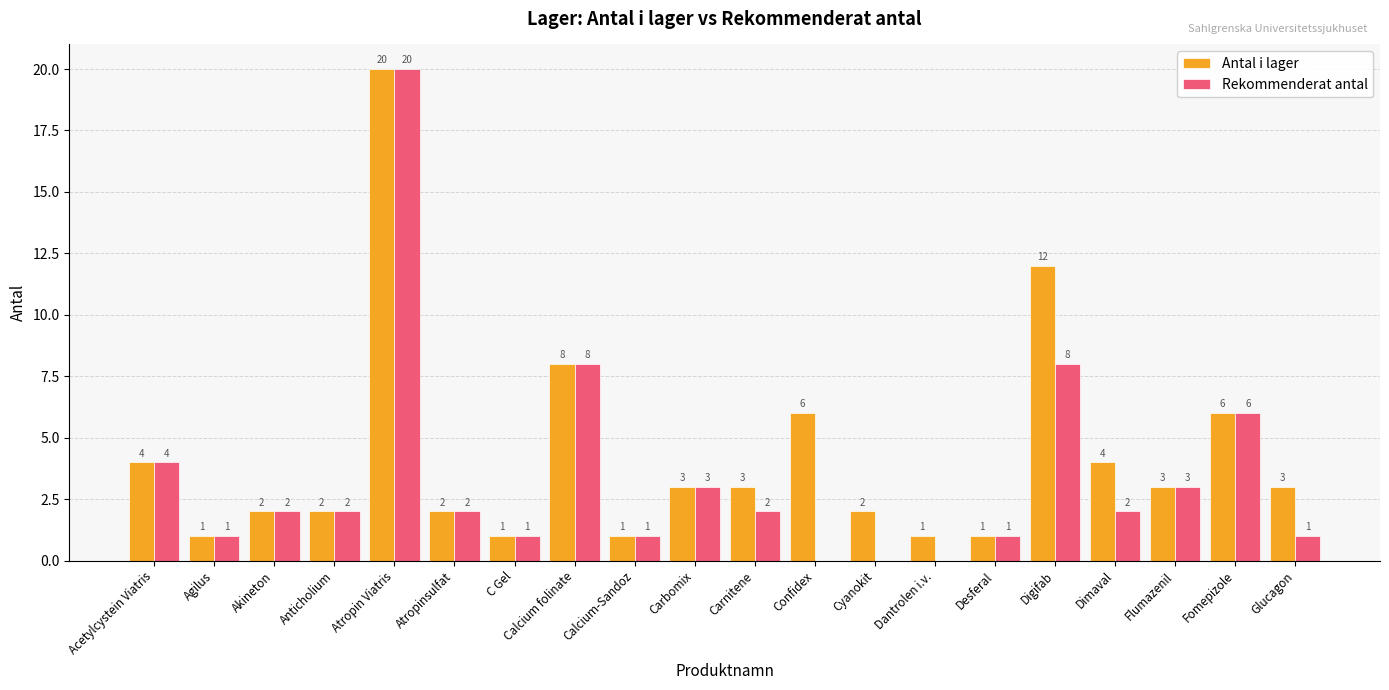

Which series has the largest total across all categories?

Antal i lager